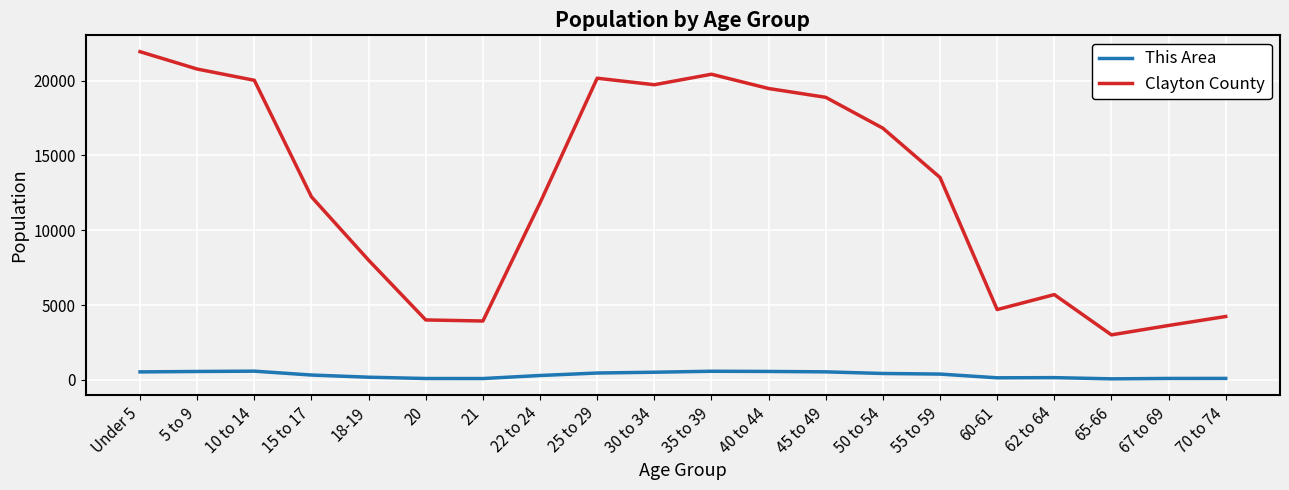

Which series has the widest spread of values?

Clayton County